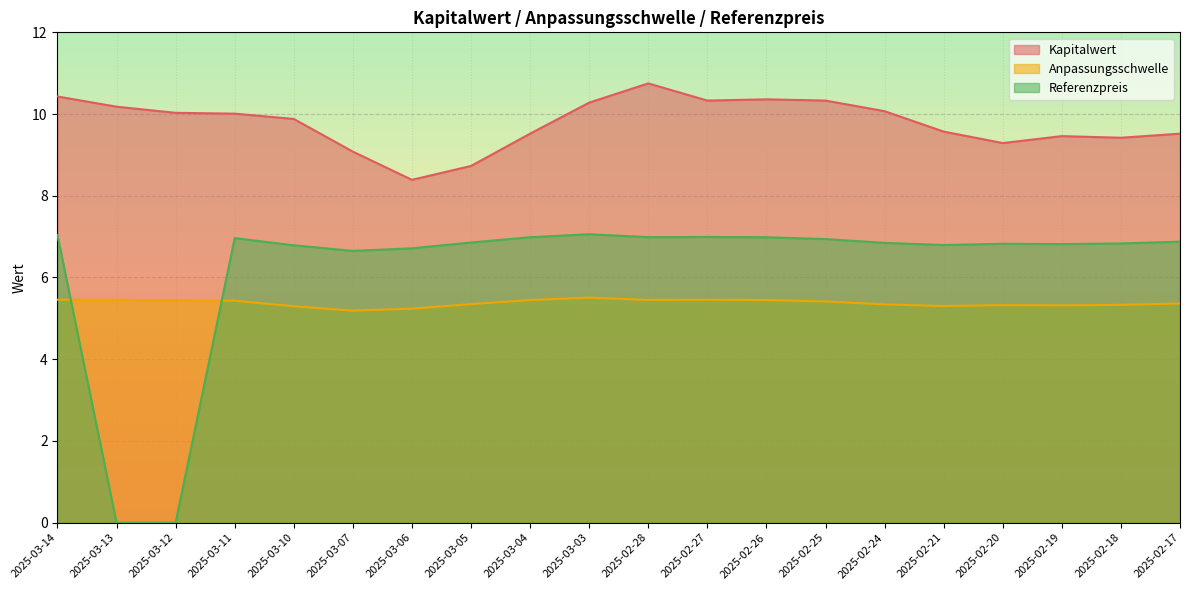

Reading right to left, transcribe all the data shown in this chart.

Kapitalwert: 9.5	9.4	9.5	9.3	9.6	10.1	10.3	10.4	10.3	10.8	10.3	9.5	8.7	8.4	9.1	9.9	10.0	10.0	10.2	10.4
Anpassungsschwelle: 5.4	5.3	5.3	5.3	5.3	5.3	5.4	5.4	5.5	5.5	5.5	5.4	5.3	5.2	5.2	5.3	5.4	5.4	5.5	5.5
Referenzpreis: 6.9	6.8	6.8	6.8	6.8	6.8	6.9	7.0	7.0	7.0	7.1	7.0	6.9	6.7	6.7	6.8	7.0	0.0	0.0	7.0